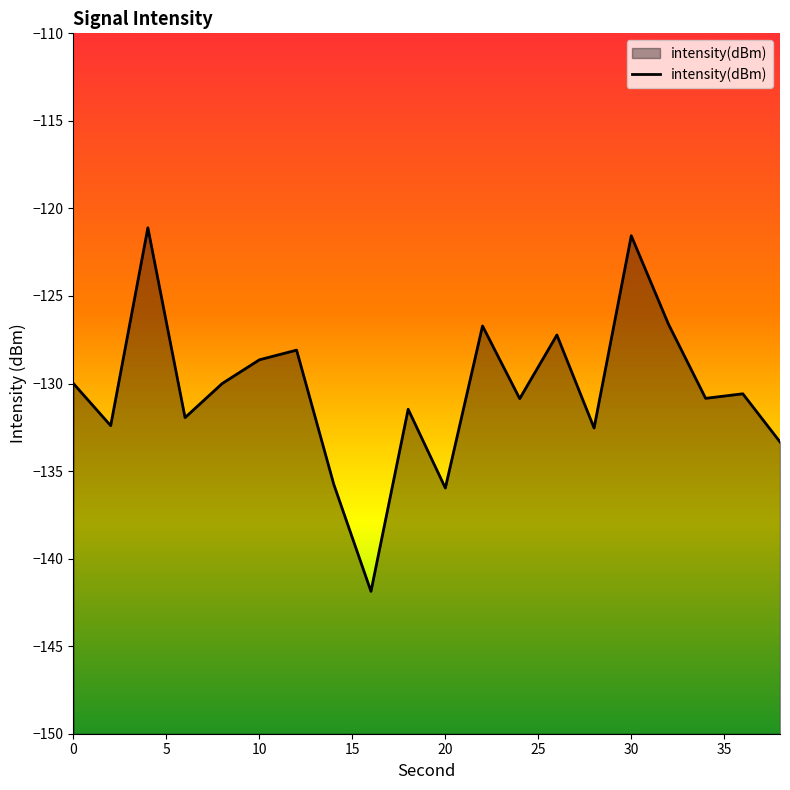

The value at 12 is -85.0. True or false?

False